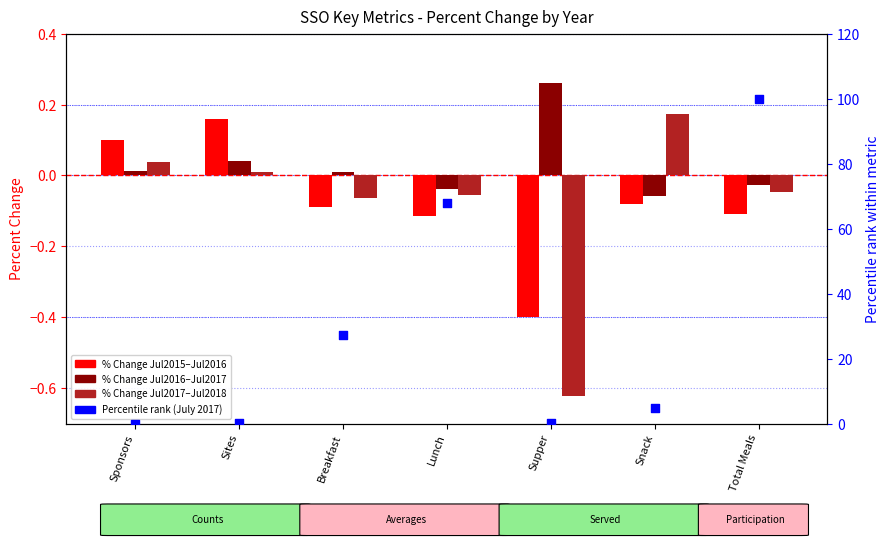

Which series contains the highest Y value?

Percentile rank (July 2017)